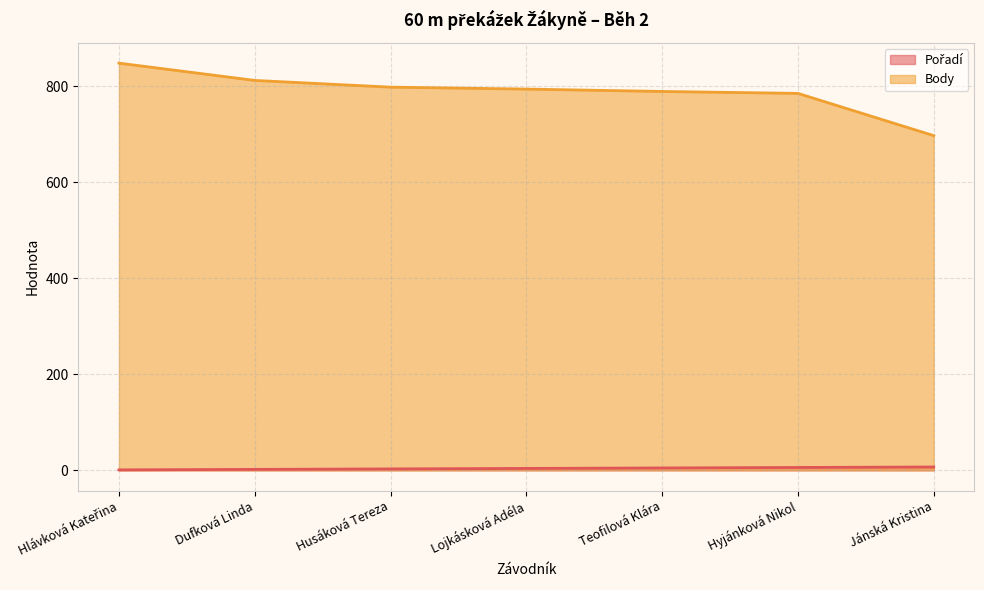

What is the greatest value displayed?

848